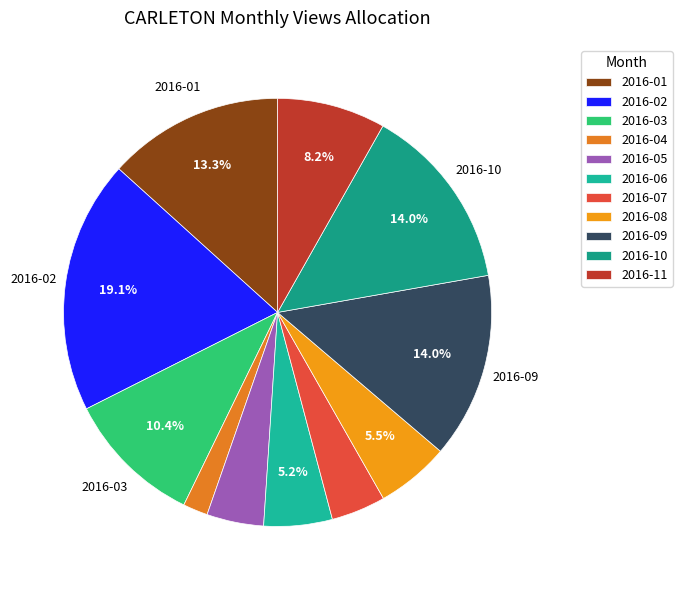

The 2016-03 slice represents 10% of the pie. True or false?

True